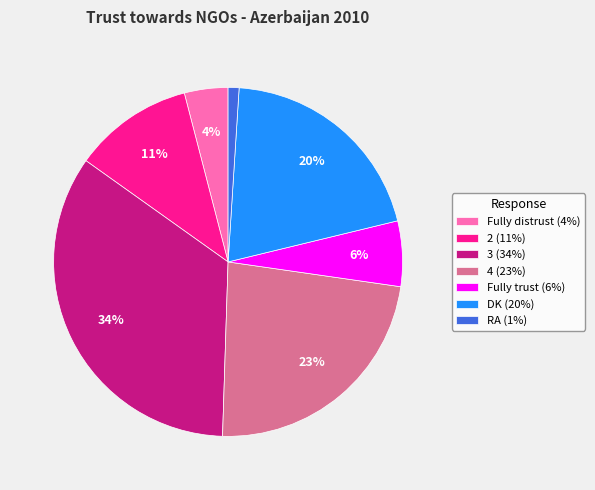

Is Fully trust the majority of the pie?

No